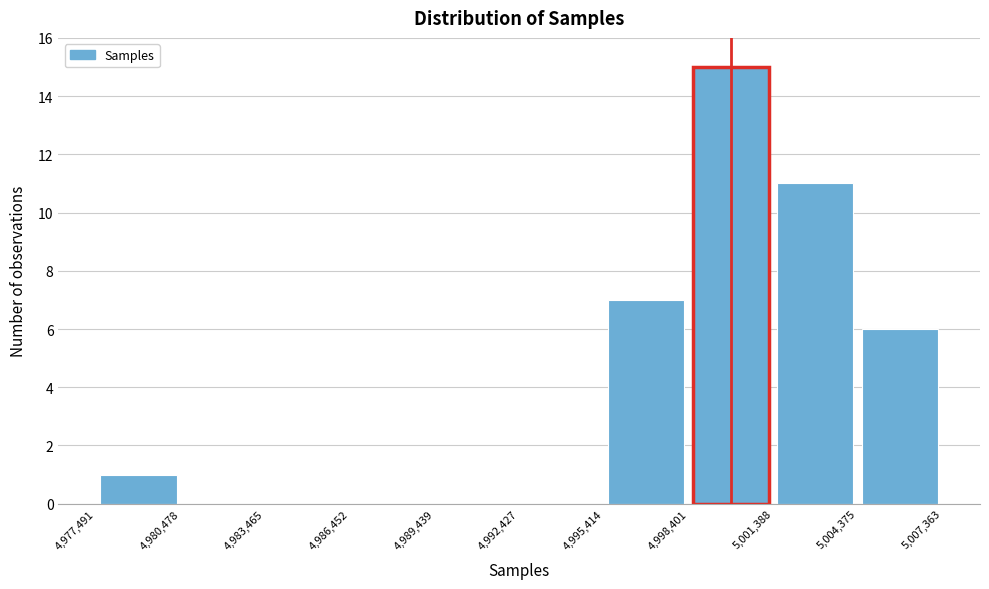

Over which range of the x-axis is the bar tallest?

4,998,401 to 5,001,388